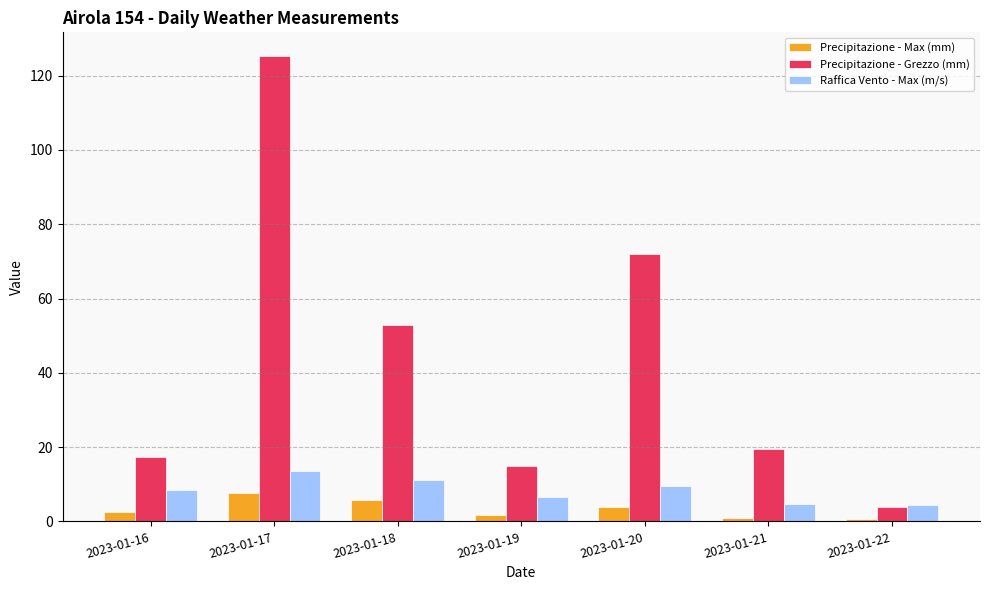

Which category has the lowest value in the Precipitazione - Grezzo (mm) series?

2023-01-22